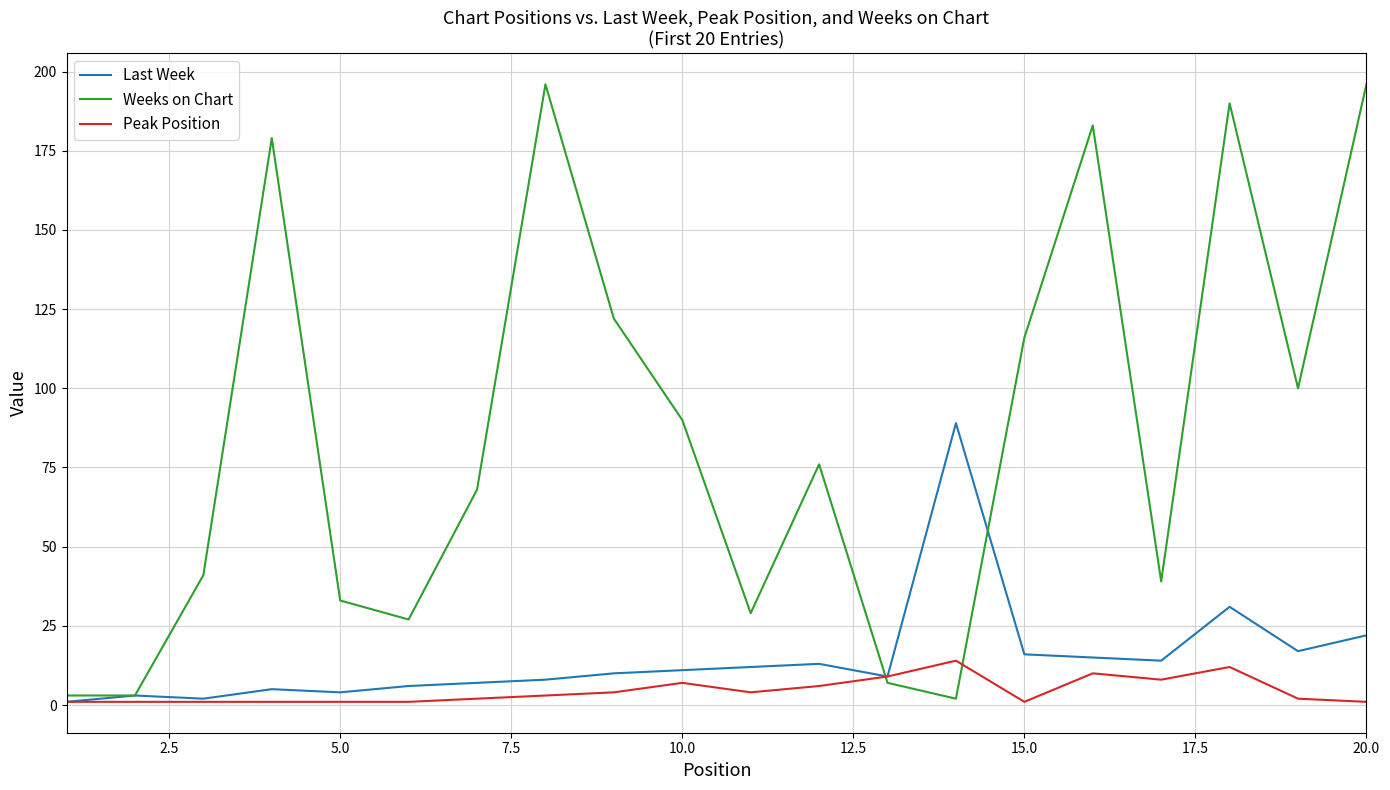

How many intersections are there between Peak Position and Weeks on Chart?

2